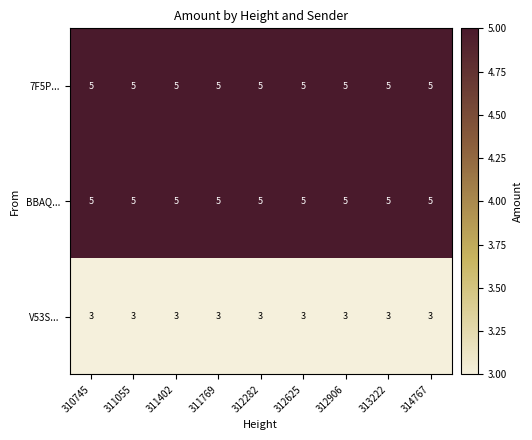

What is the sum of the BBAQ... values at 310745 and 313222?

10